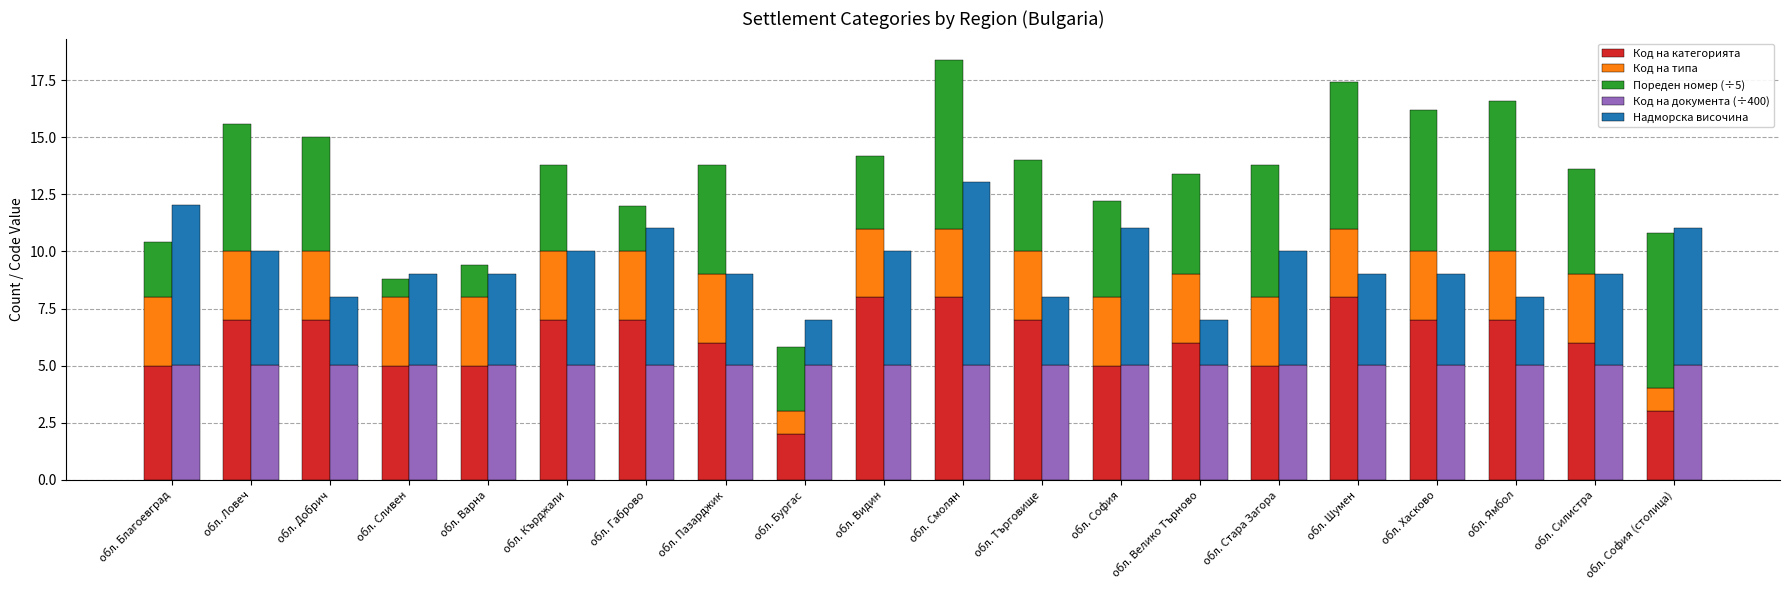

Reading left to right, transcribe all the data shown in this chart.

Код на категорията: обл. Благоевград=5.0	обл. Ловеч=7.0	обл. Добрич=7.0	обл. Сливен=5.0	обл. Варна=5.0	обл. Кърджали=7.0	обл. Габрово=7.0	обл. Пазарджик=6.0	обл. Бургас=2.0	обл. Видин=8.0	обл. Смолян=8.0	обл. Търговище=7.0	обл. София=5.0	обл. Велико Търново=6.0	обл. Стара Загора=5.0	обл. Шумен=8.0	обл. Хасково=7.0	обл. Ямбол=7.0	обл. Силистра=6.0	обл. София (столица)=3.0
Код на типа: обл. Благоевград=3.0	обл. Ловеч=3.0	обл. Добрич=3.0	обл. Сливен=3.0	обл. Варна=3.0	обл. Кърджали=3.0	обл. Габрово=3.0	обл. Пазарджик=3.0	обл. Бургас=1.0	обл. Видин=3.0	обл. Смолян=3.0	обл. Търговище=3.0	обл. София=3.0	обл. Велико Търново=3.0	обл. Стара Загора=3.0	обл. Шумен=3.0	обл. Хасково=3.0	обл. Ямбол=3.0	обл. Силистра=3.0	обл. София (столица)=1.0
Пореден номер (÷5): обл. Благоевград=2.4	обл. Ловеч=5.6	обл. Добрич=5.0	обл. Сливен=0.8	обл. Варна=1.4	обл. Кърджали=3.8	обл. Габрово=2.0	обл. Пазарджик=4.8	обл. Бургас=2.8	обл. Видин=3.2	обл. Смолян=7.4	обл. Търговище=4.0	обл. София=4.2	обл. Велико Търново=4.4	обл. Стара Загора=5.8	обл. Шумен=6.4	обл. Хасково=6.2	обл. Ямбол=6.6	обл. Силистра=4.6	обл. София (столица)=6.8
Код на документа (÷400): обл. Благоевград=5.0	обл. Ловеч=5.0	обл. Добрич=5.0	обл. Сливен=5.0	обл. Варна=5.0	обл. Кърджали=5.0	обл. Габрово=5.0	обл. Пазарджик=5.0	обл. Бургас=5.0	обл. Видин=5.0	обл. Смолян=5.0	обл. Търговище=5.0	обл. София=5.0	обл. Велико Търново=5.0	обл. Стара Загора=5.0	обл. Шумен=5.0	обл. Хасково=5.0	обл. Ямбол=5.0	обл. Силистра=5.0	обл. София (столица)=5.0
Надморска височина: обл. Благоевград=7.0	обл. Ловеч=5.0	обл. Добрич=3.0	обл. Сливен=4.0	обл. Варна=4.0	обл. Кърджали=5.0	обл. Габрово=6.0	обл. Пазарджик=4.0	обл. Бургас=2.0	обл. Видин=5.0	обл. Смолян=8.0	обл. Търговище=3.0	обл. София=6.0	обл. Велико Търново=2.0	обл. Стара Загора=5.0	обл. Шумен=4.0	обл. Хасково=4.0	обл. Ямбол=3.0	обл. Силистра=4.0	обл. София (столица)=6.0